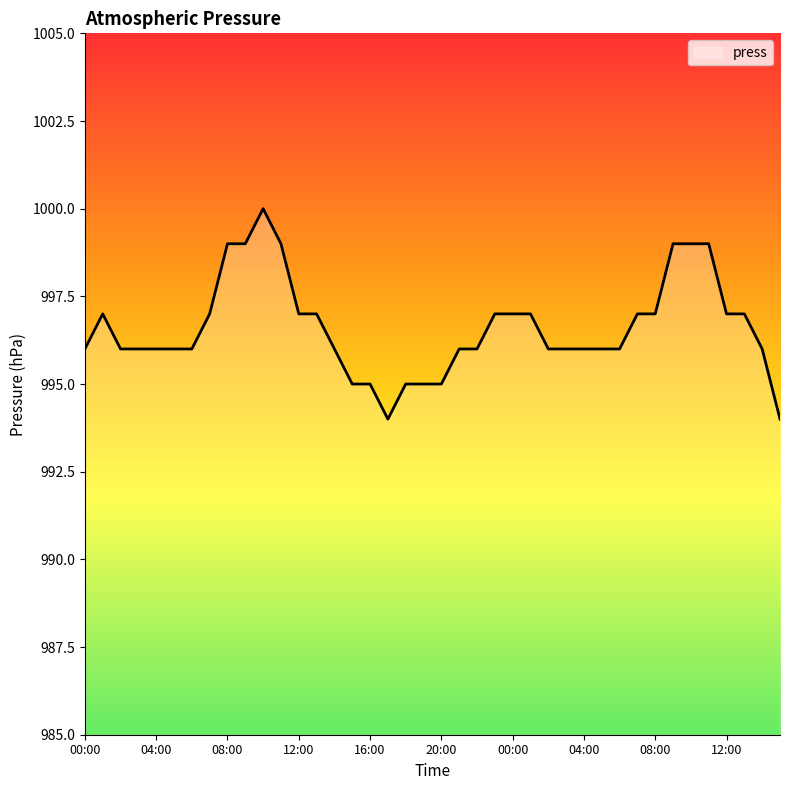

What is the smallest value displayed?

994